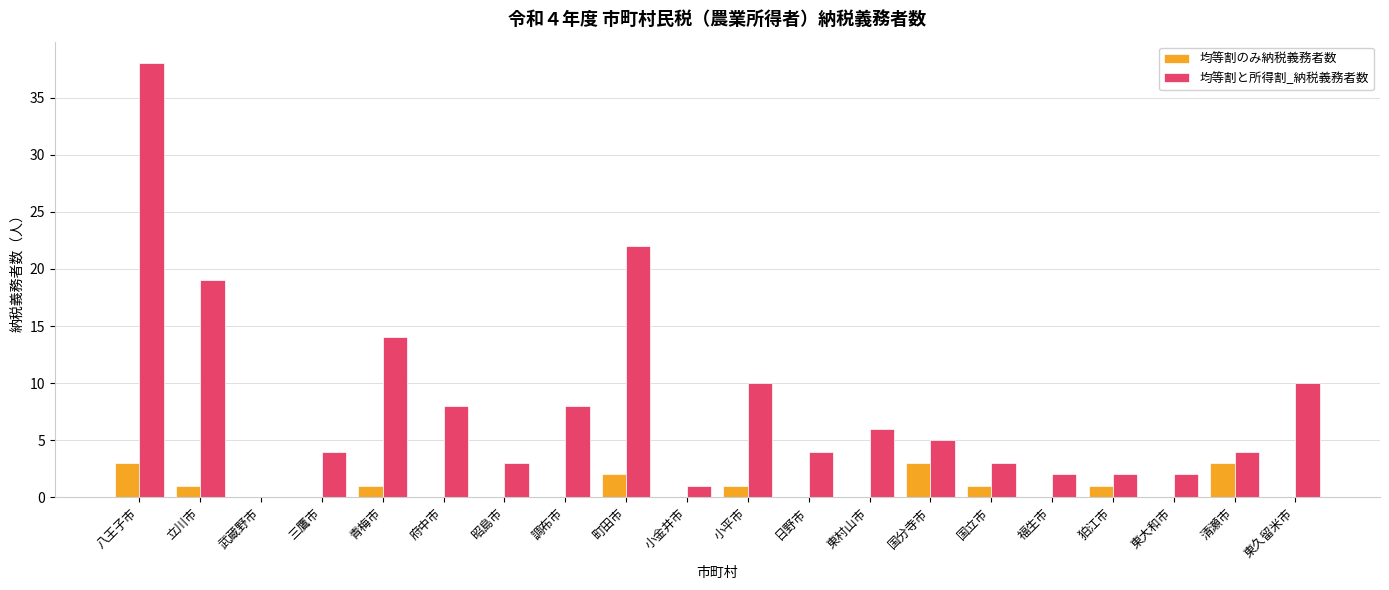

What is the difference between the 均等割と所得割_納税義務者数 values at 小金井市 and 日野市?

3